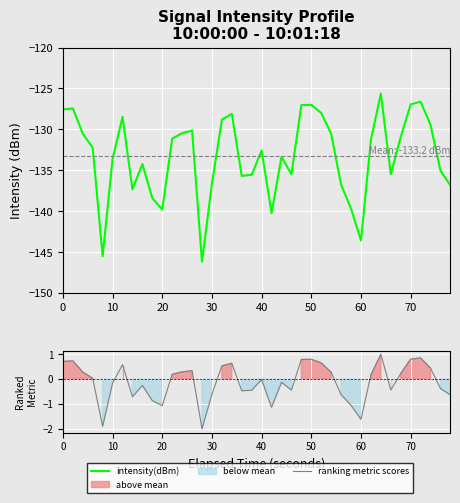

What is the sum of all intensity(dBm) values?

-5329.9